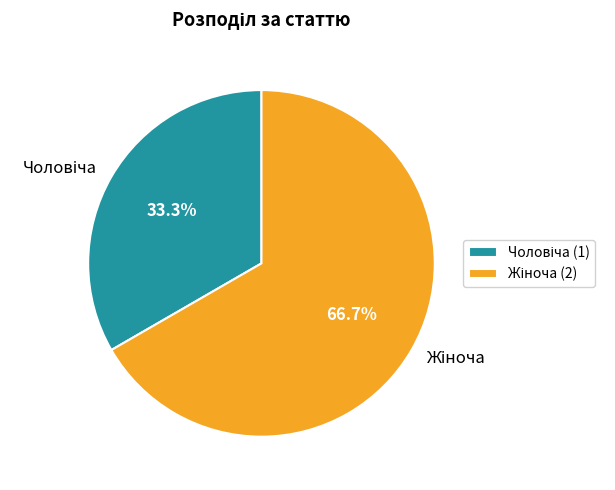

Is there a majority slice in this chart?

Yes